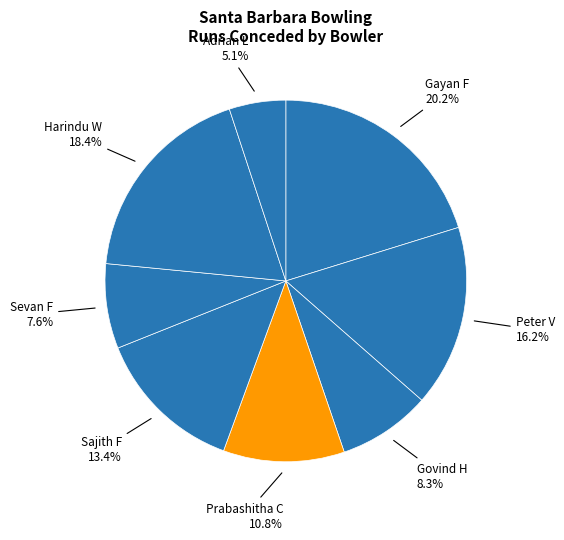

Which has a higher value, Gayan F or Harindu W?

Gayan F